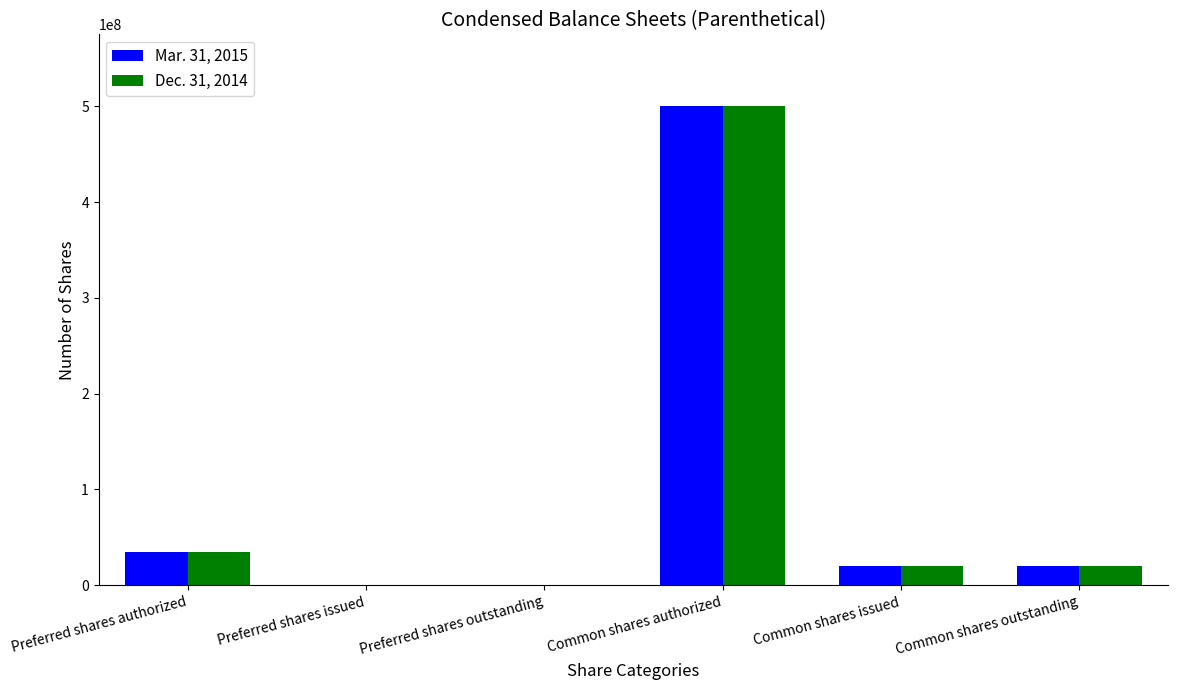

Are the bars horizontal?

No